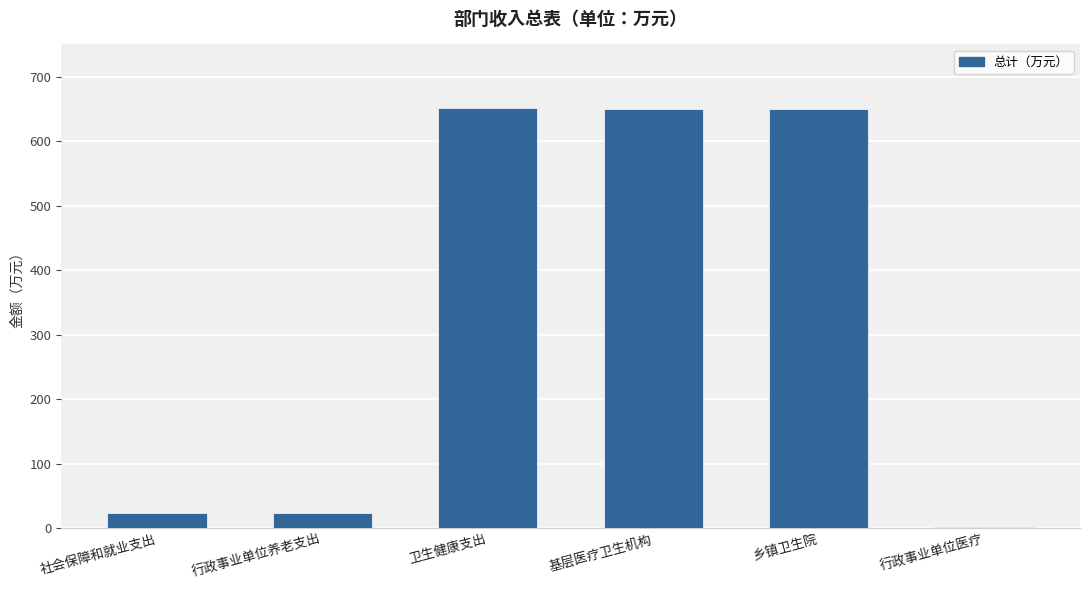

What is the sum of the values at 基层医疗卫生机构 and 社会保障和就业支出?

673